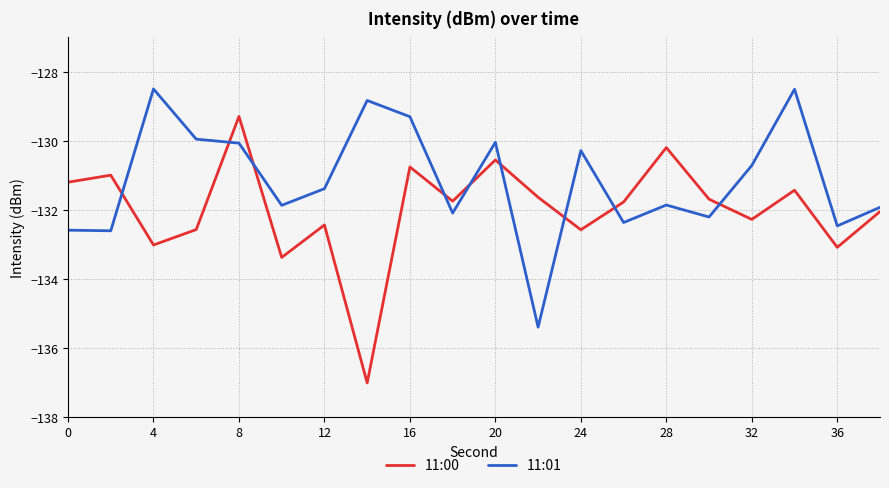

List the series in order of their peak value, lowest first.

11:00, 11:01